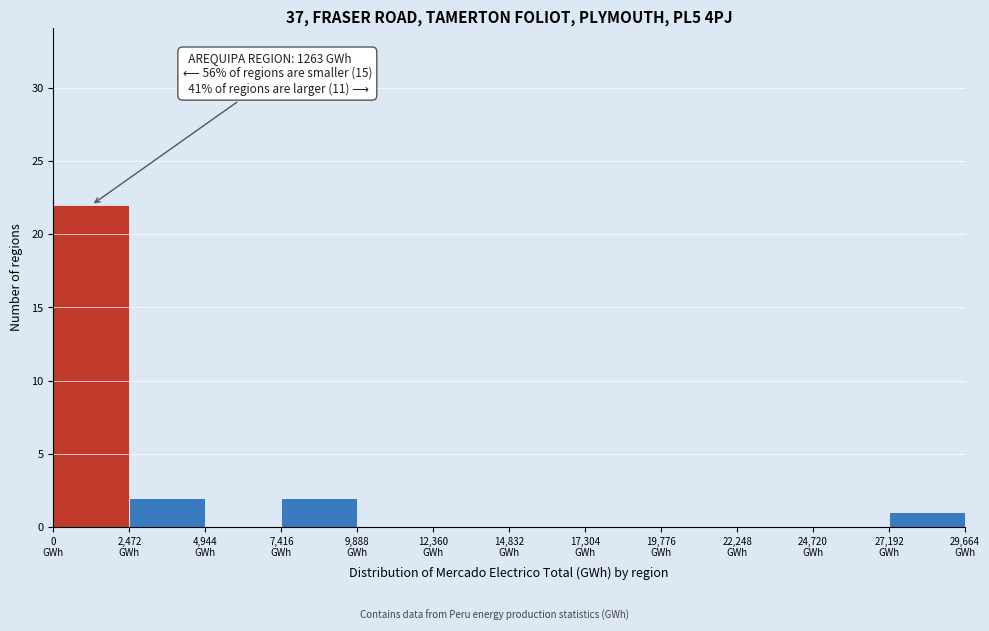

Which range on the x-axis has the tallest bar?

0 to 2500